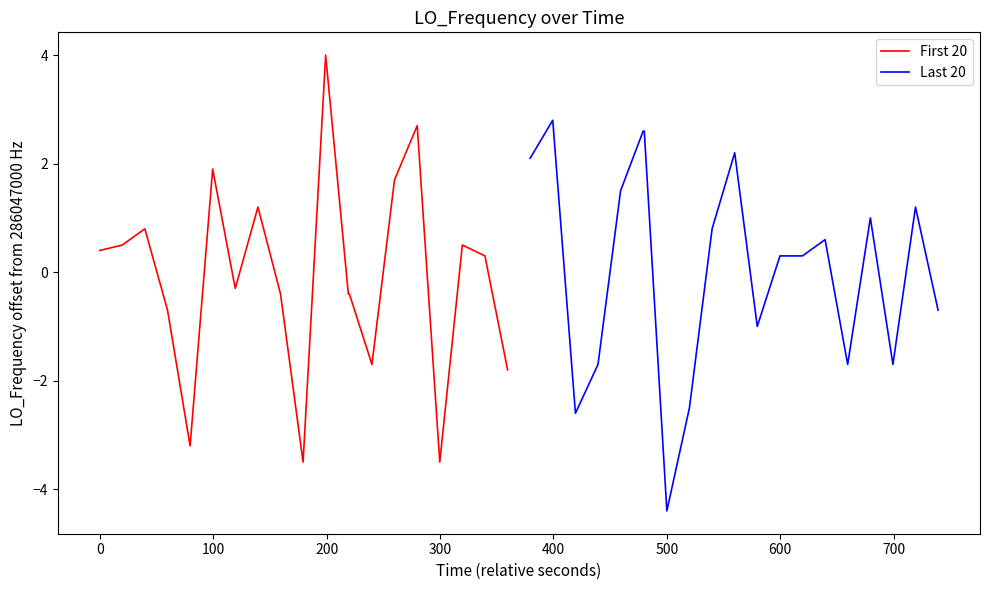

What is the maximum value for Last 20?

2.8